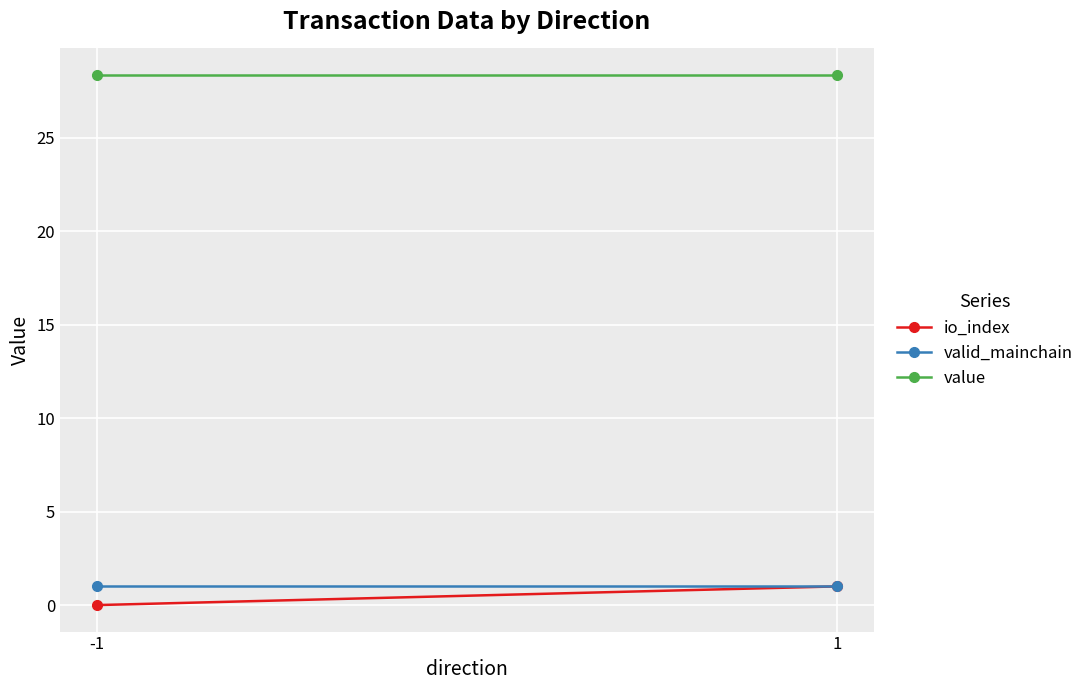

What is the highest value of the valid_mainchain series?

1.0